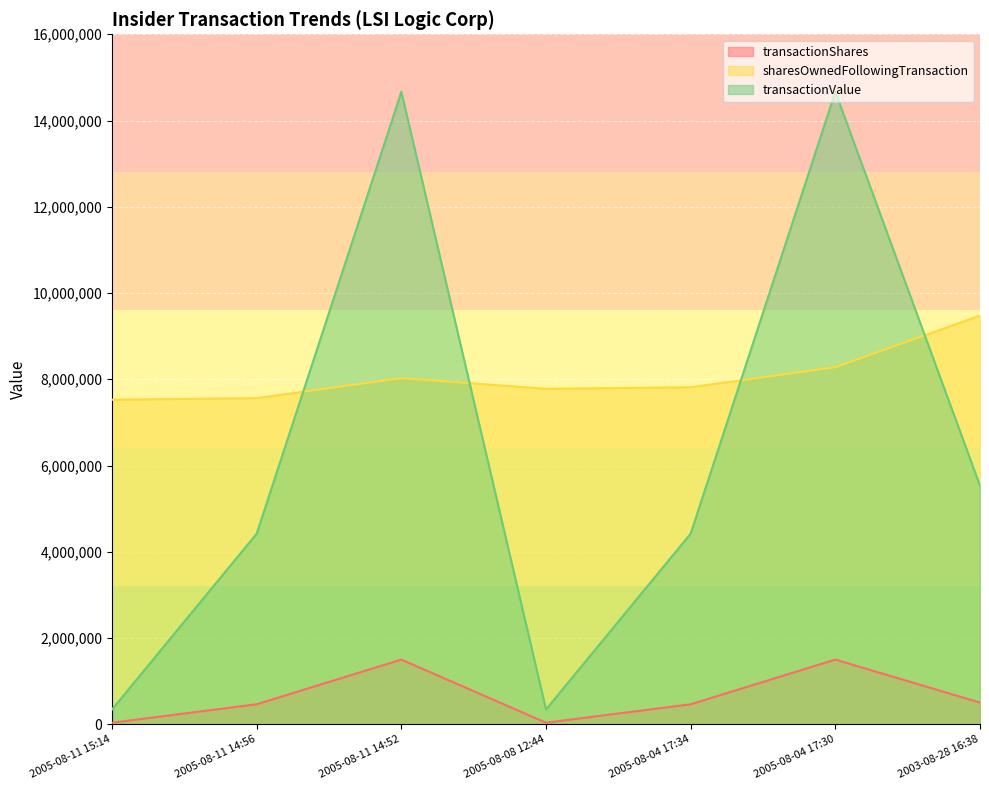

What is the difference between the maximum and second lowest values in the transactionValue series?

14320421